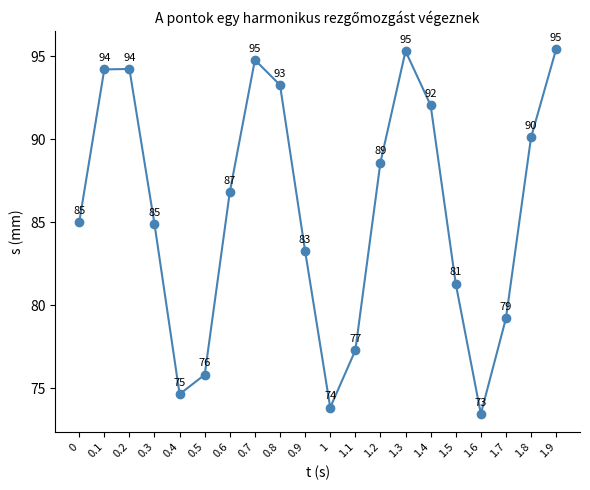

Where is the first local minimum?

0.4